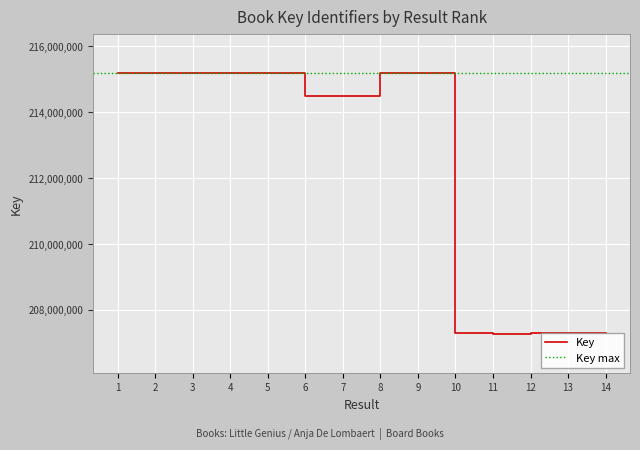

What is the greatest value displayed?

215191524